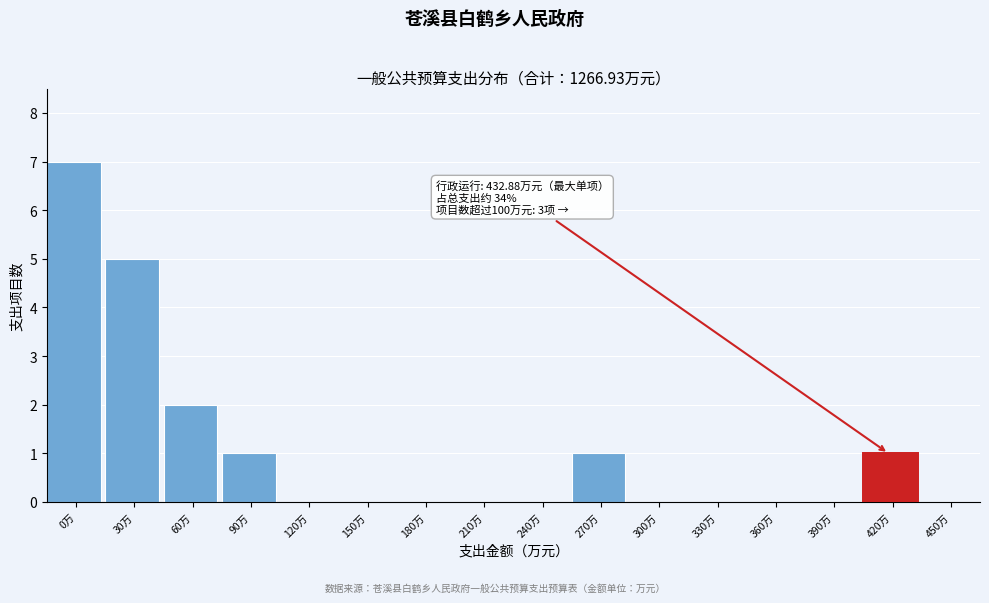

Reading left to right, list all the values displayed in this chart.

0万=7	30万=5	60万=2	90万=1	120万=0	150万=0	180万=0	210万=0	240万=0	270万=1	300万=0	330万=0	360万=0	390万=0	420万=1	450万=0